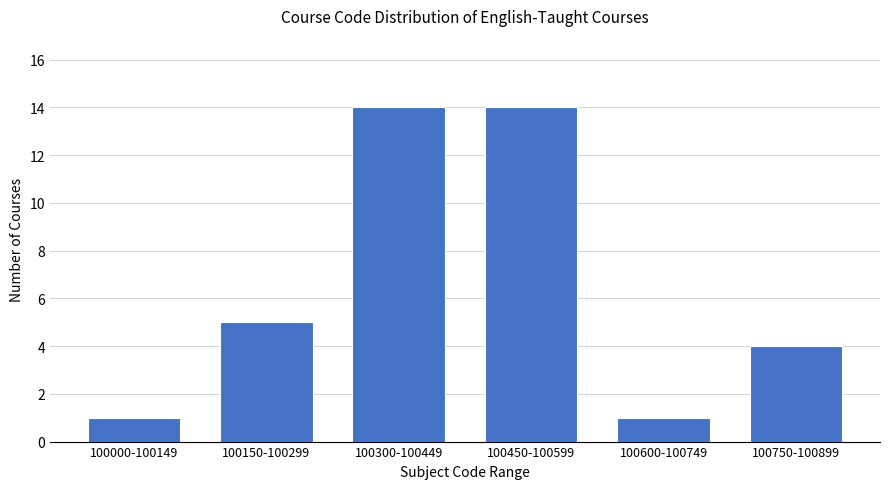

Reading right to left, list all the values displayed in this chart.

4	1	14	14	5	1